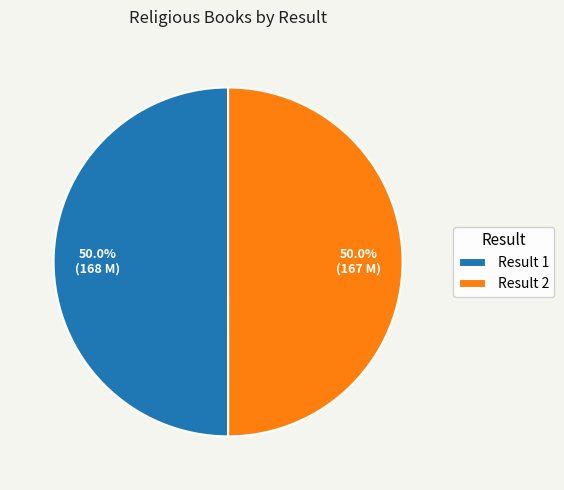

What is the ratio of the value at Result 2 to the value at Result 1?

1.0